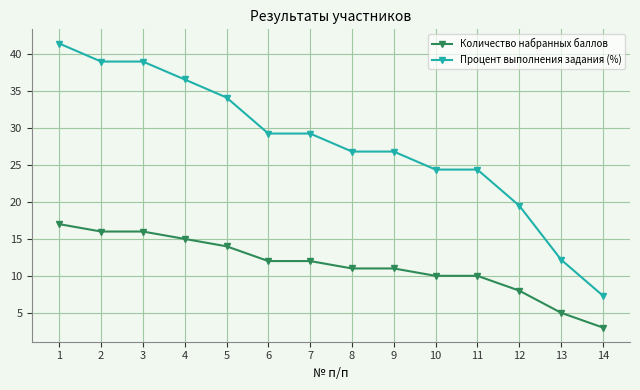

Is it true that Количество набранных баллов equals 7.9 at 13?

False